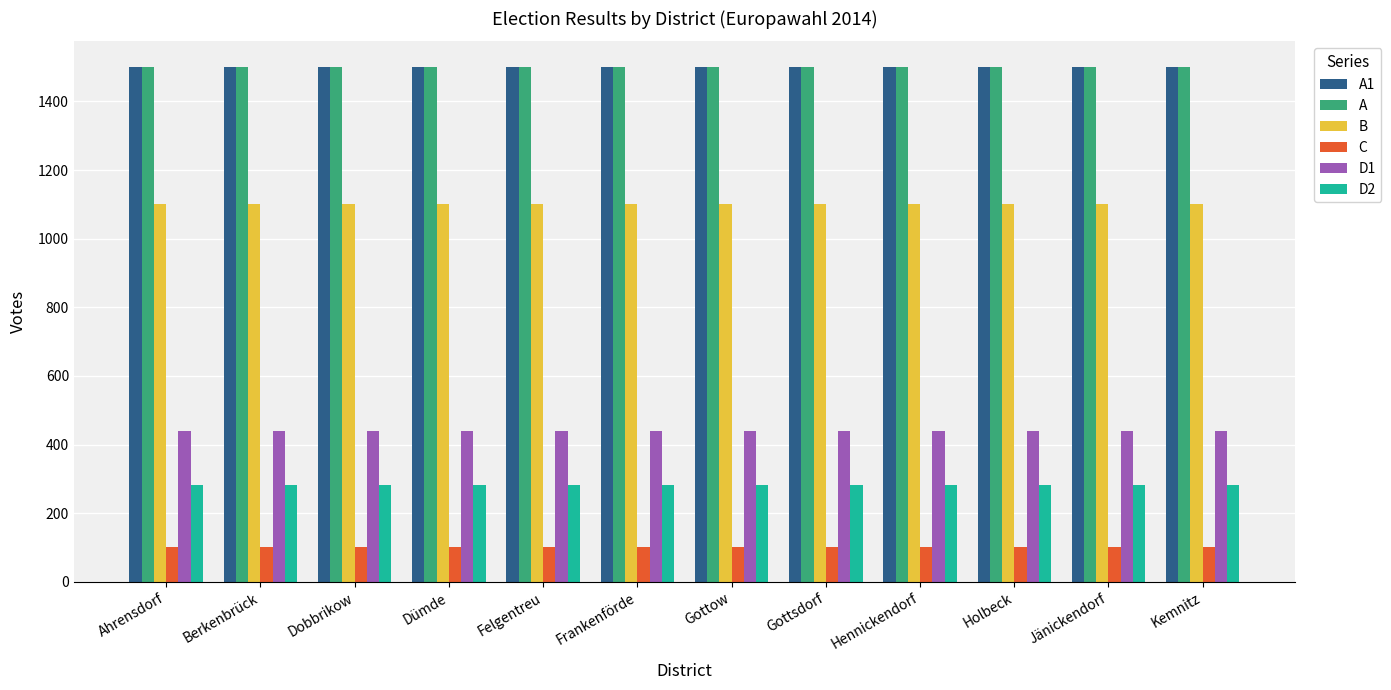

What is the maximum value for A1?

1500